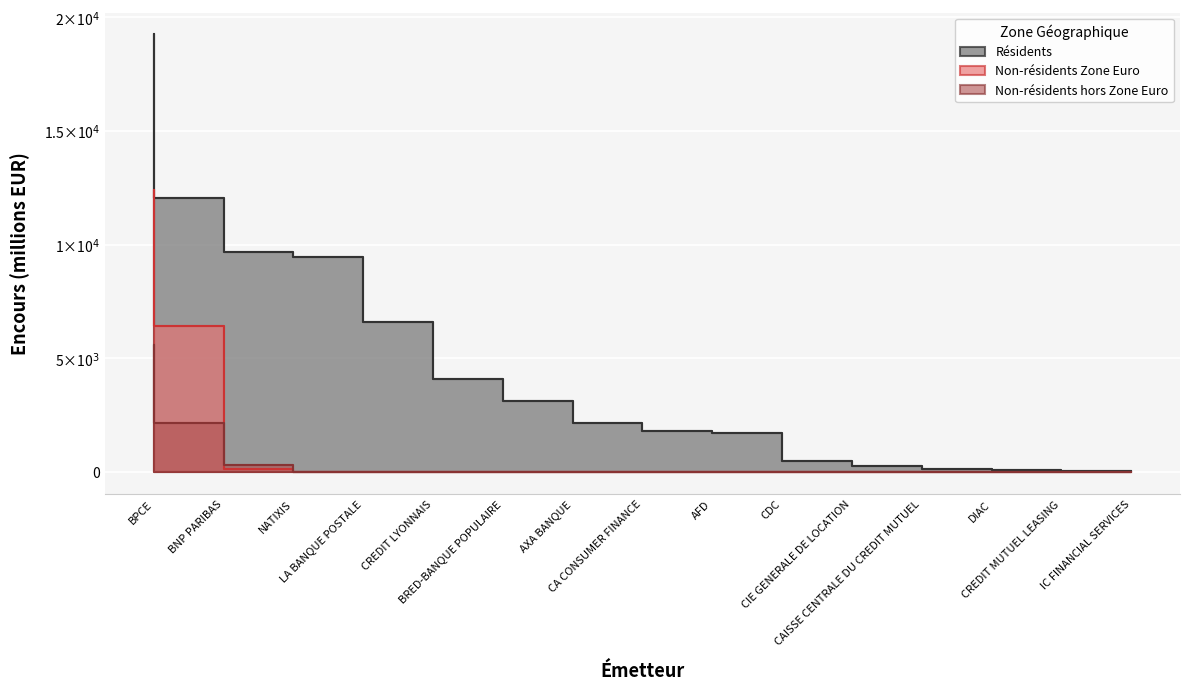

Is it true that Non-résidents hors Zone Euro equals 2198.6 at CAISSE CENTRALE DU CREDIT MUTUEL?

False